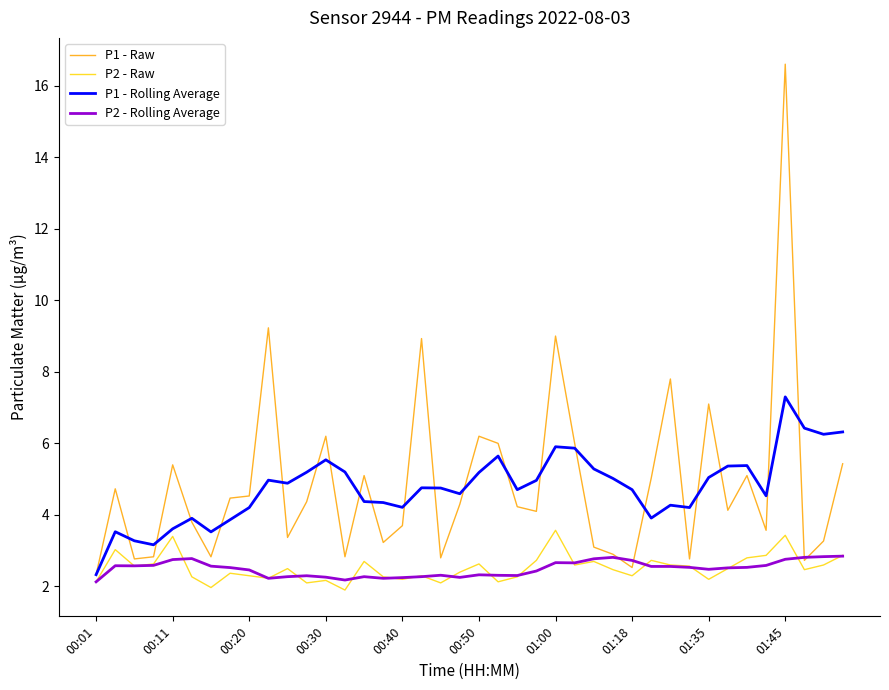

What is the lowest value of the P2 - Raw series?

1.9